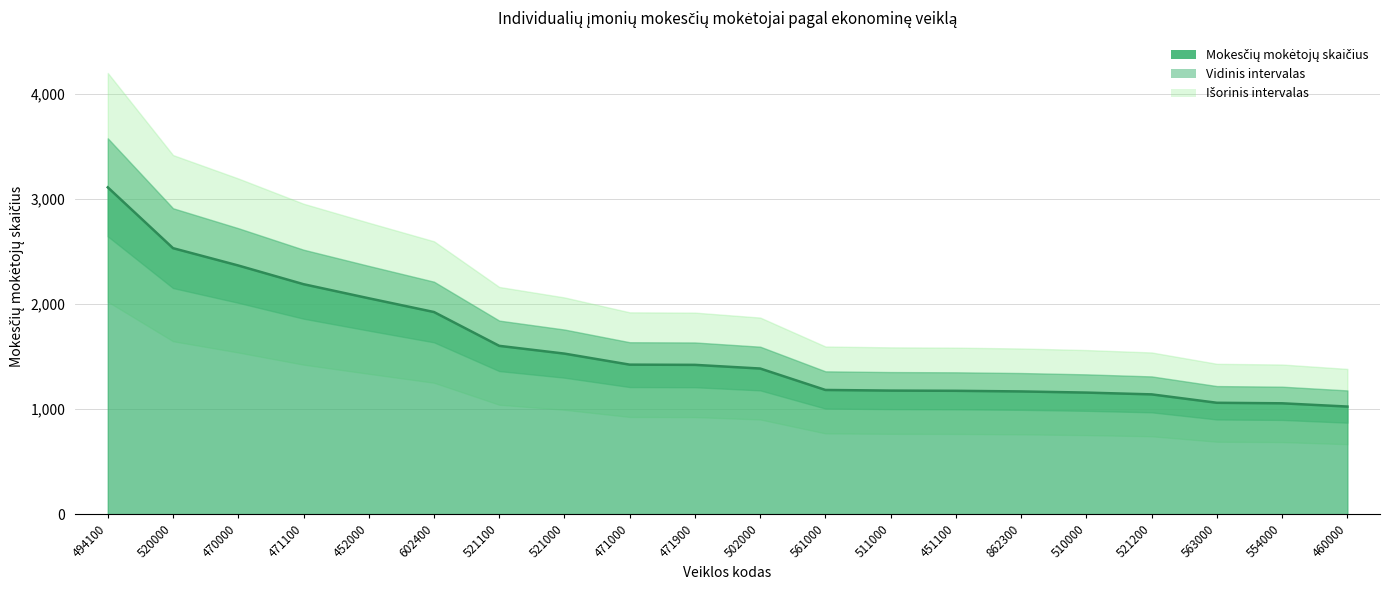

List the labels in order of value, largest first.

494100, 520000, 470000, 471100, 452000, 602400, 521100, 521000, 471000, 471900, 502000, 561000, 511000, 451100, 862300, 510000, 521200, 563000, 554000, 460000